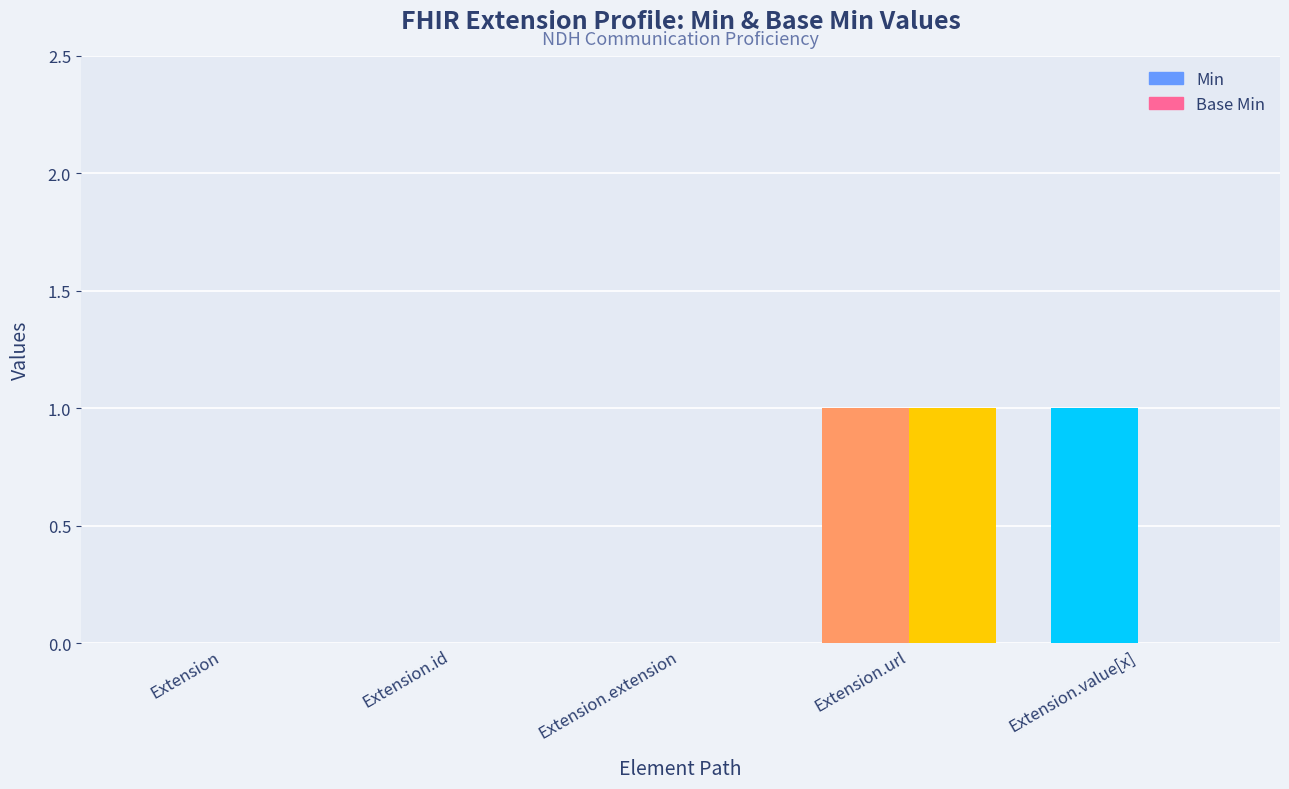

True or false: Base Min has a value of 0 at Extension.

True